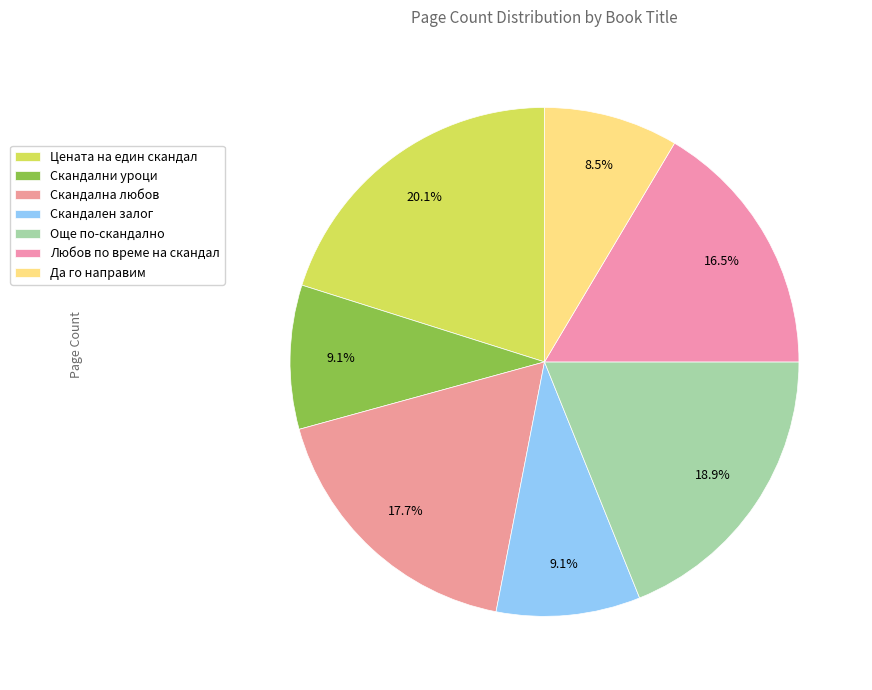

How much of the chart is everything except Цената на един скандал?

79.9%